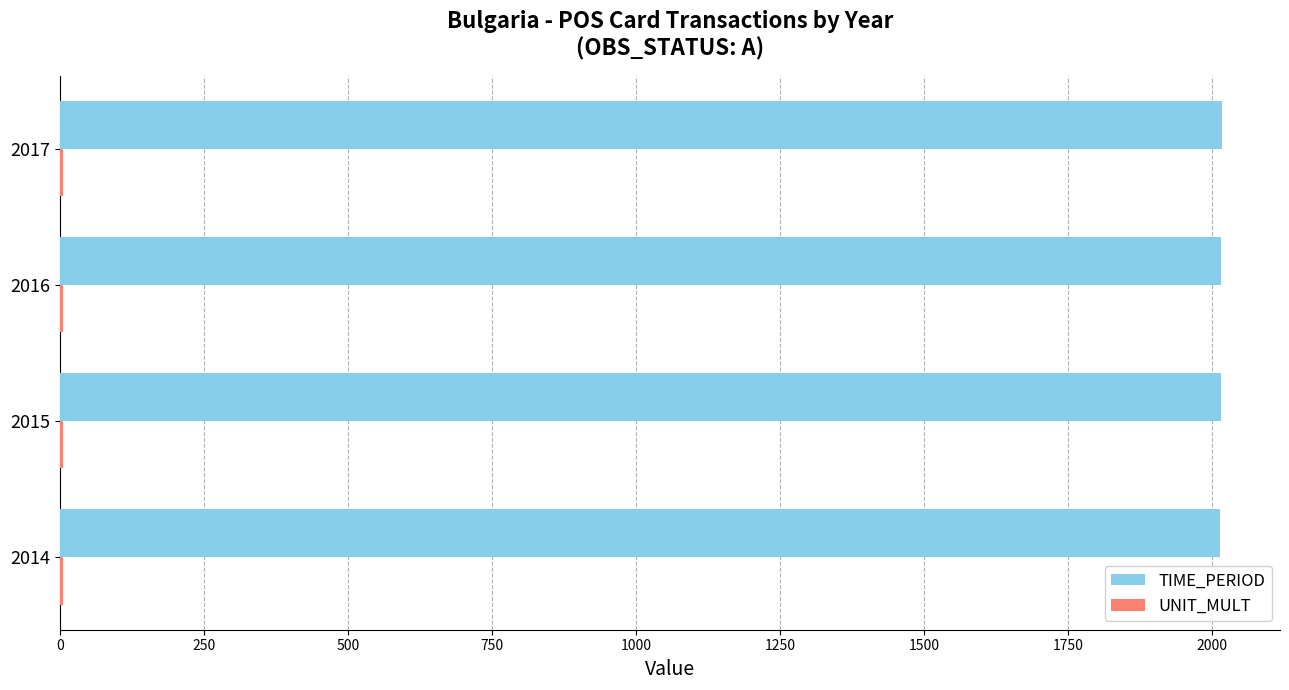

The value of TIME_PERIOD at 2017 is 2017. True or false?

True